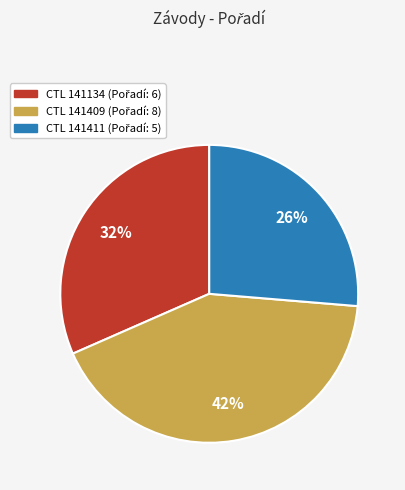

Is there any slice that represents more than half of the pie?

No